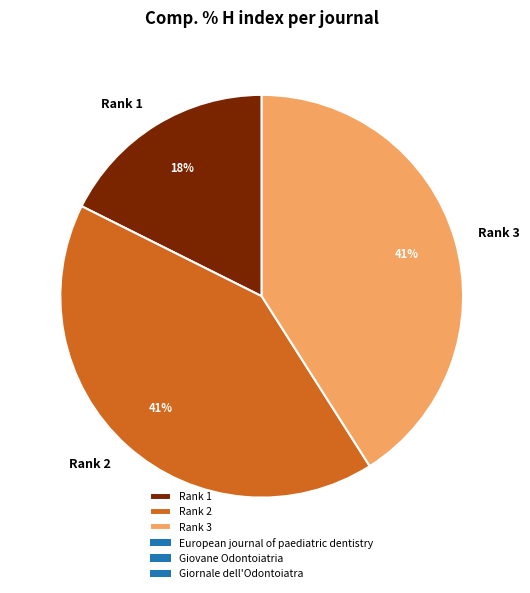

To the nearest percent, what is the combined percentage of Rank 1 and Rank 2?

59%